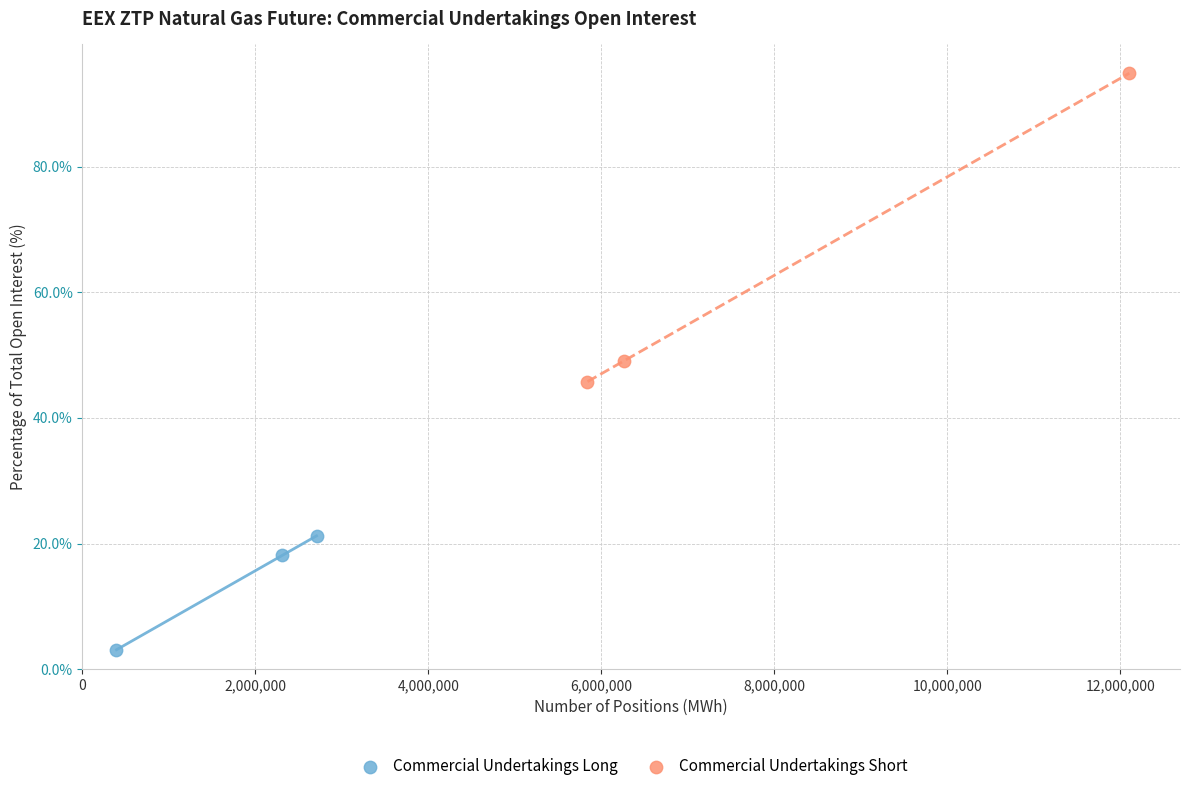

Which series has the widest spread of Y values?

Commercial Undertakings Short